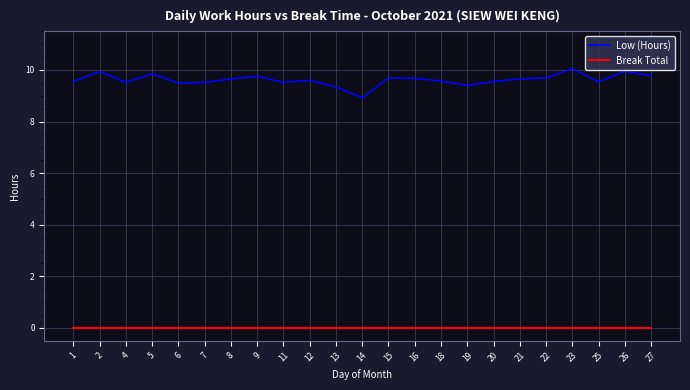

Rank the series by their maximum value, from highest to lowest.

Low (Hours), Break Total